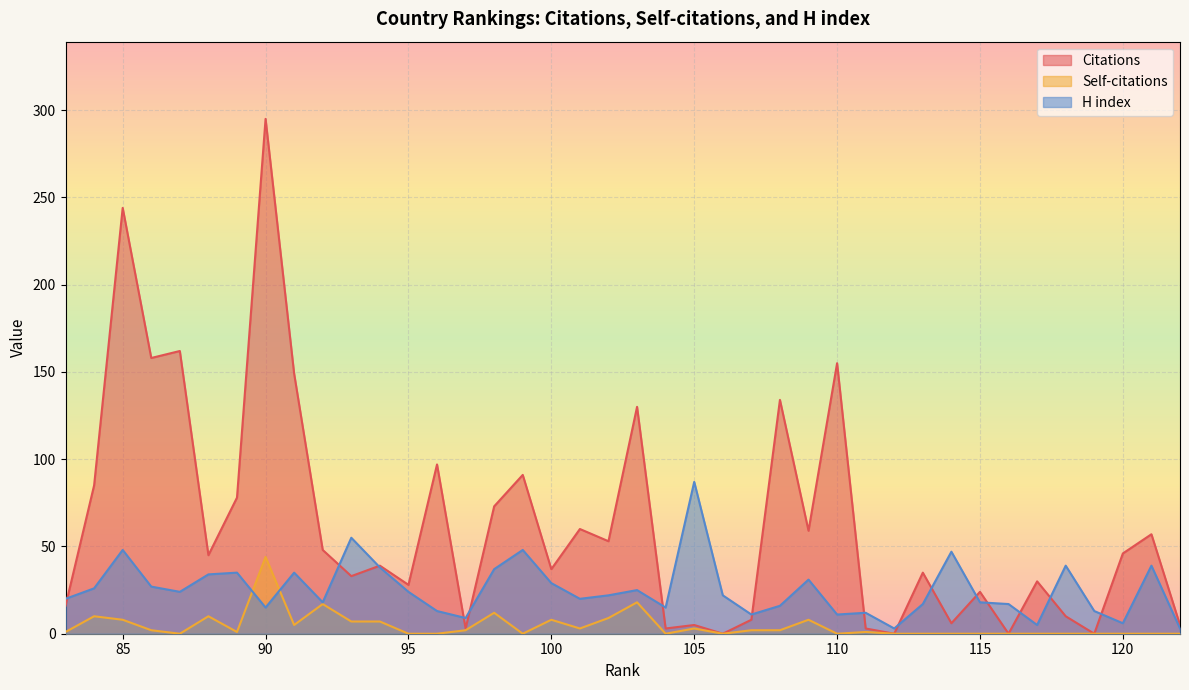

What are all the series names shown in the legend?

Citations, Self-citations, H index